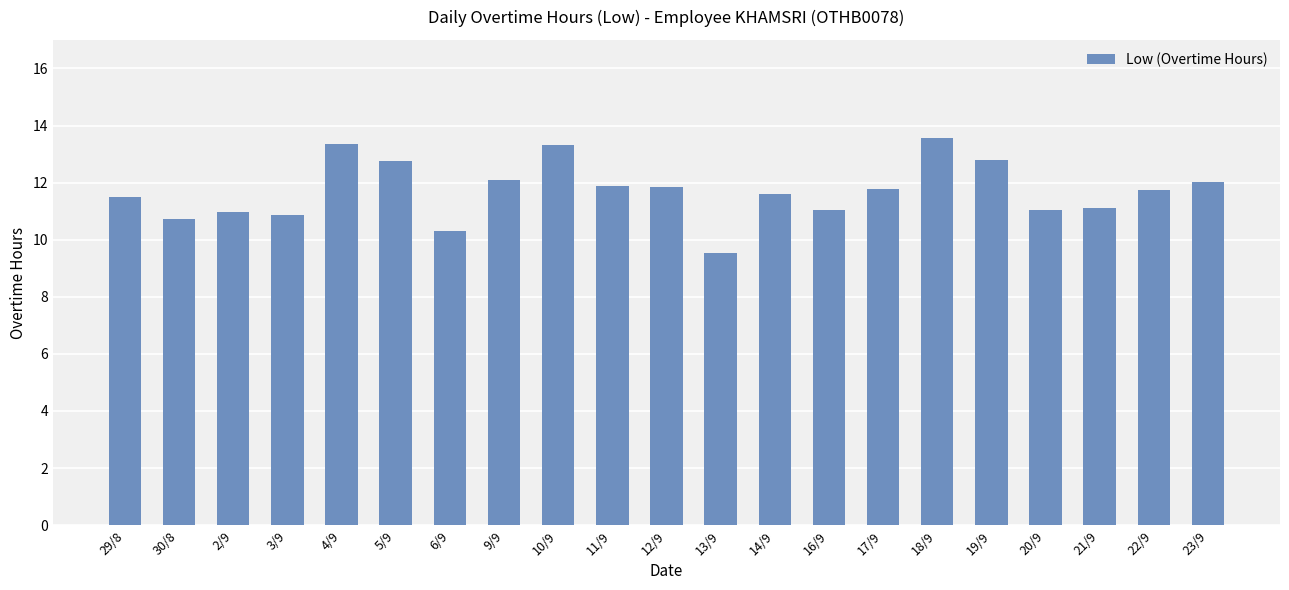

What value does the data have at 10/9?

13.3